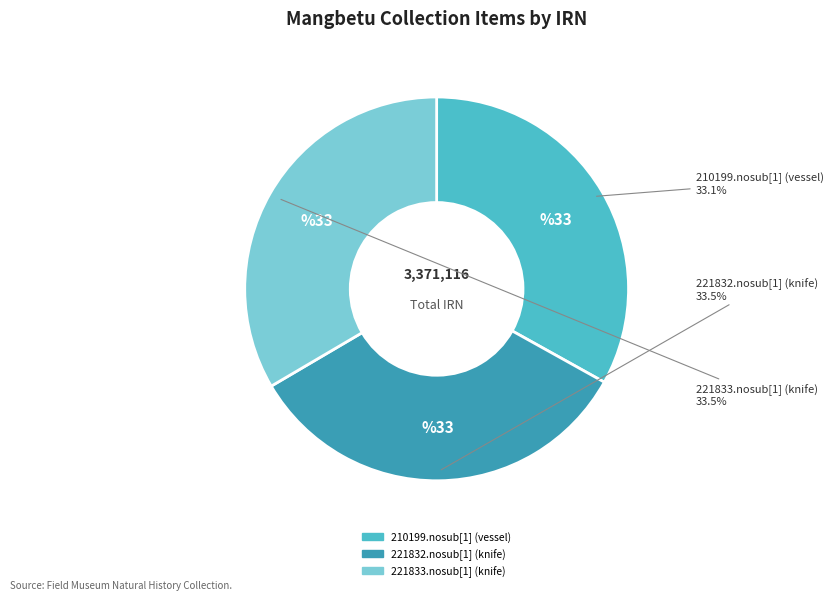

Is there any slice that represents more than half of the pie?

No